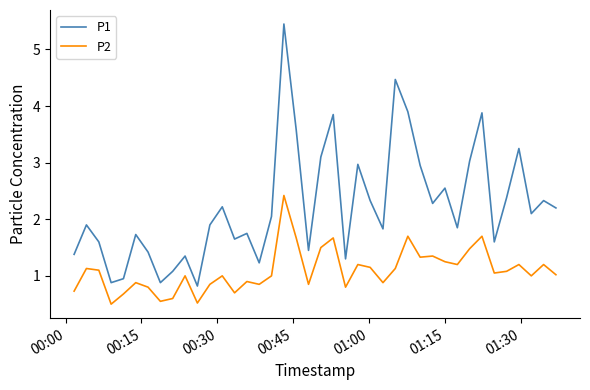

Which series has the widest spread of values?

P1